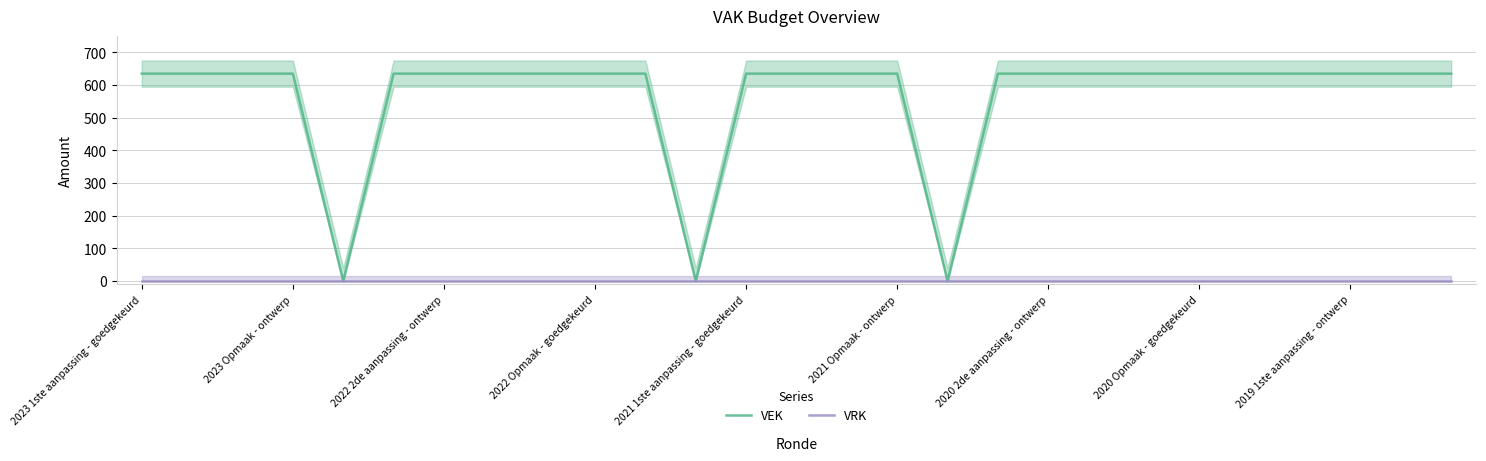

How many categories are shown in the chart?

27